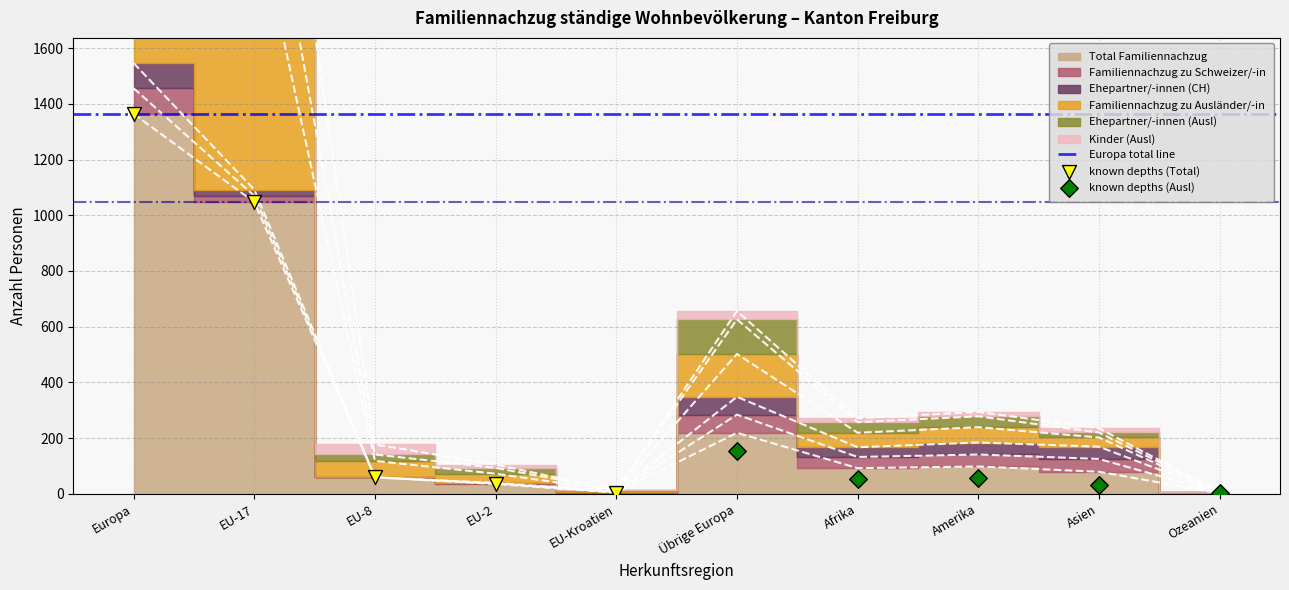

Which series has the widest spread of Y values?

Familiennachzug zu Ausländer/-in